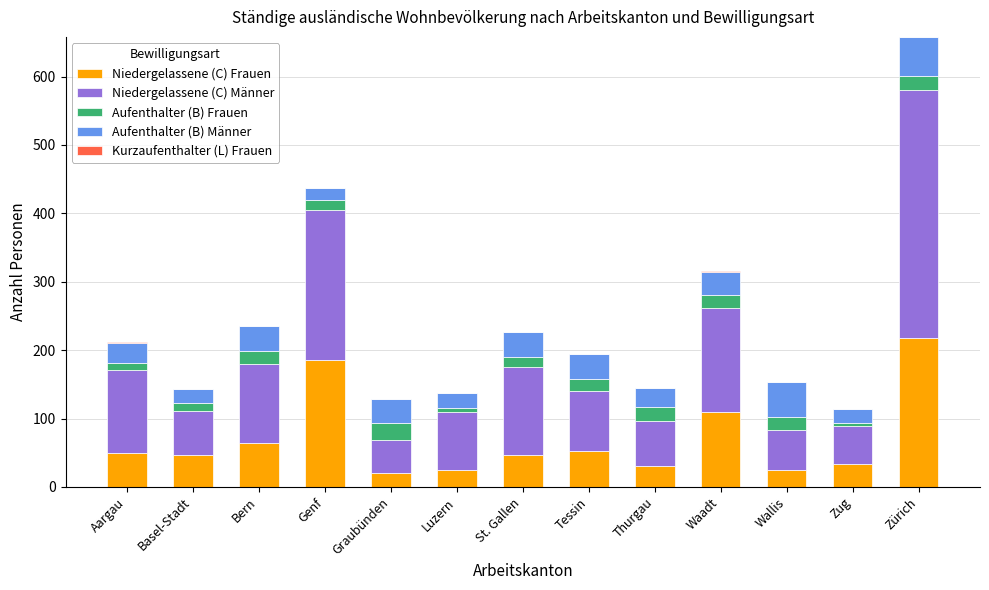

Is it true that Niedergelassene (C) Frauen equals 30 at Thurgau?

True